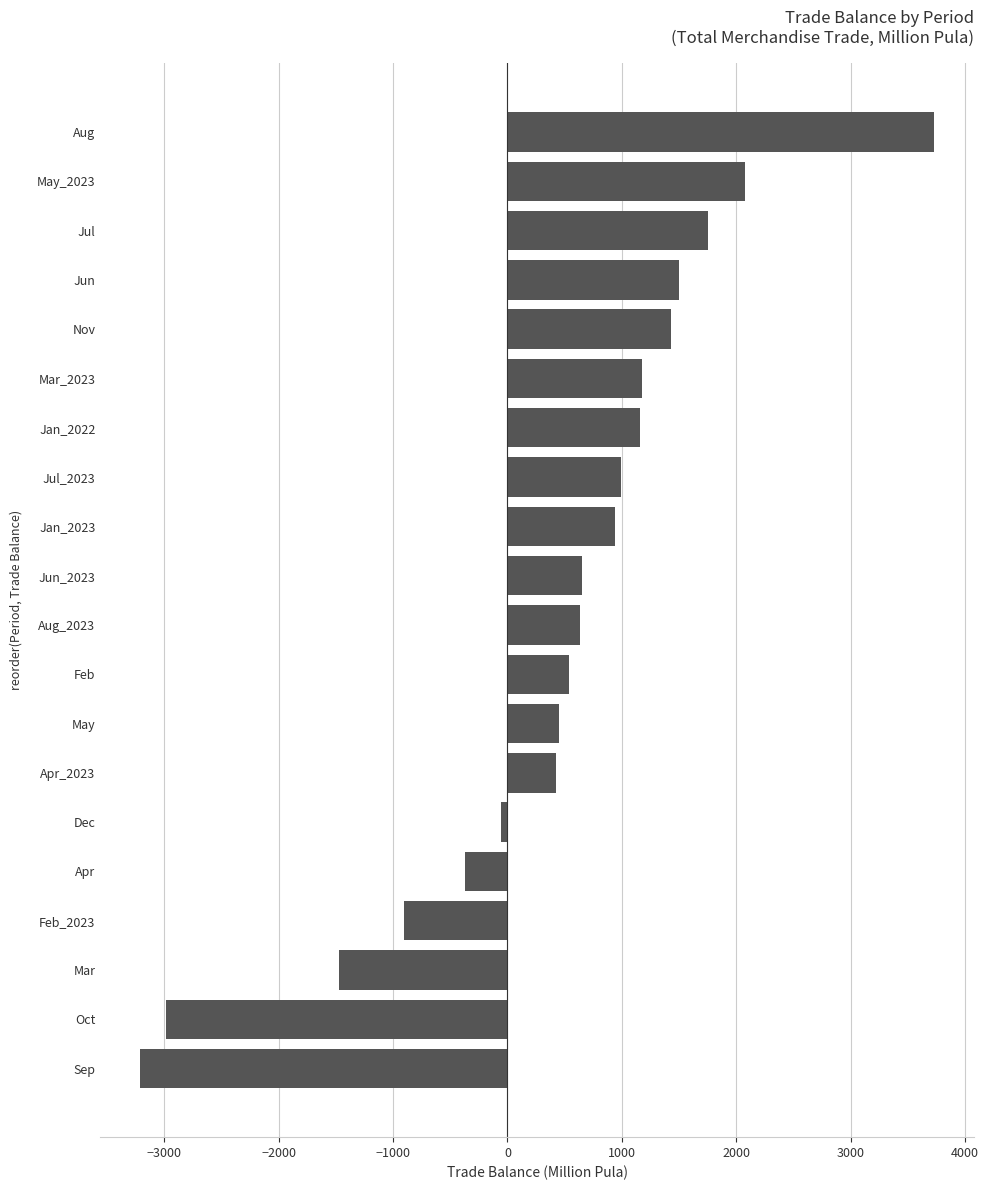

Is it true that the value at Aug_2023 is 953.8?

False